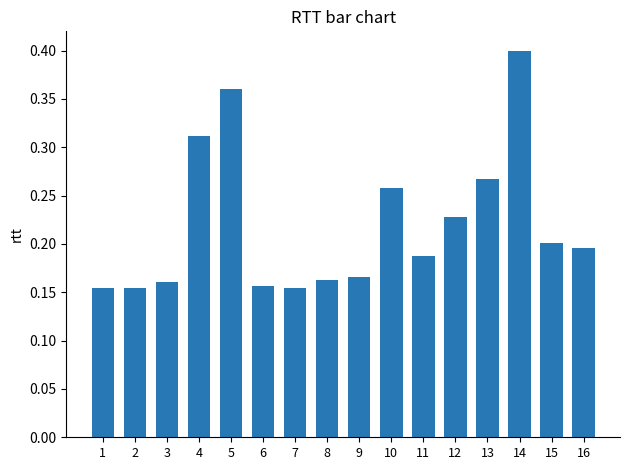

What is the sum of all values?

3.5